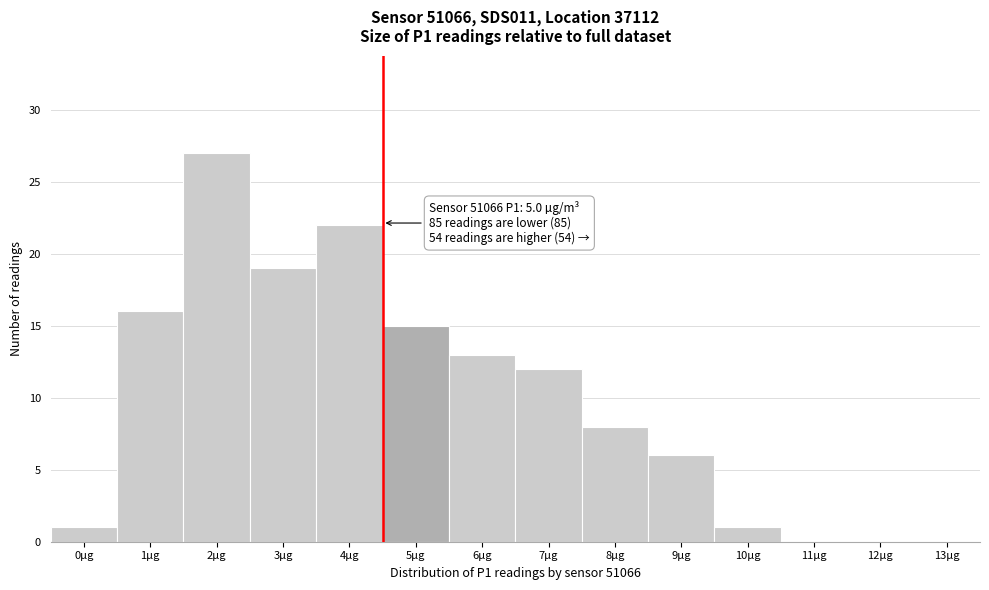

Reading left to right, transcribe all the data shown in this chart.

0µg=1	1µg=16	2µg=27	3µg=19	4µg=22	5µg=15	6µg=13	7µg=12	8µg=8	9µg=6	10µg=1	11µg=0	12µg=0	13µg=0